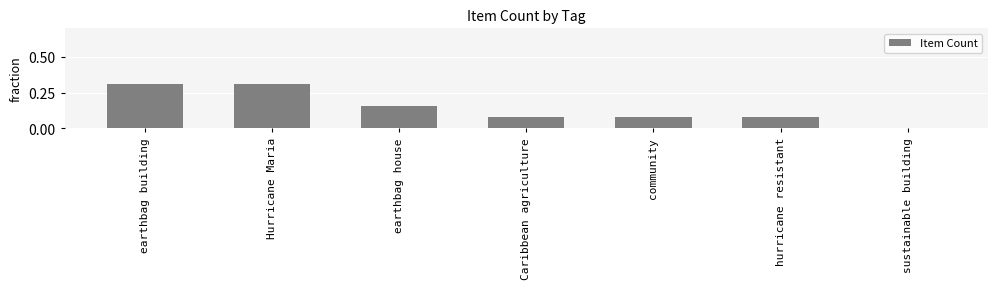

Is it true that the value at sustainable building is 0.0?

True